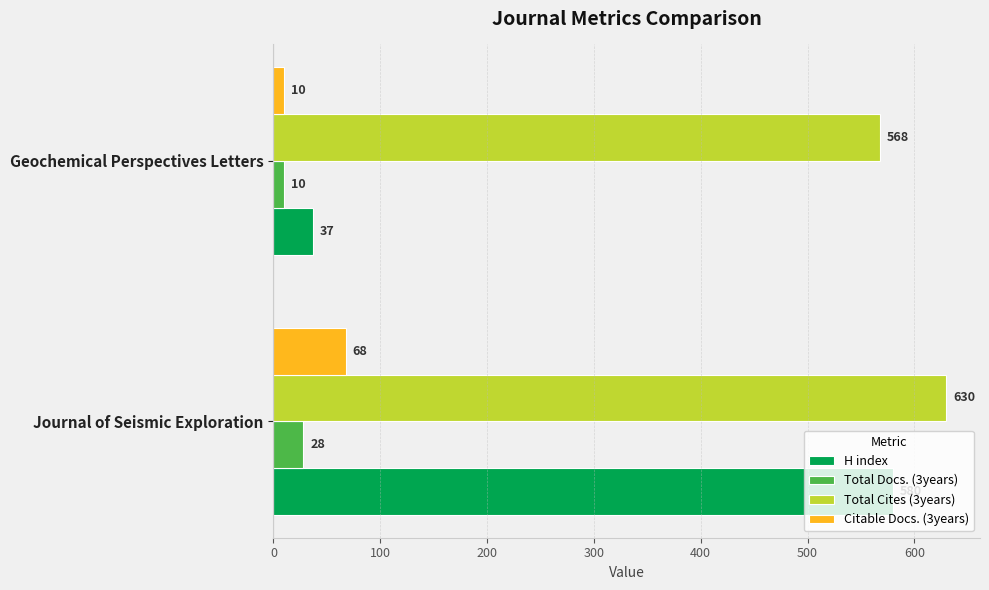

Which series has the largest range (max minus min)?

H index